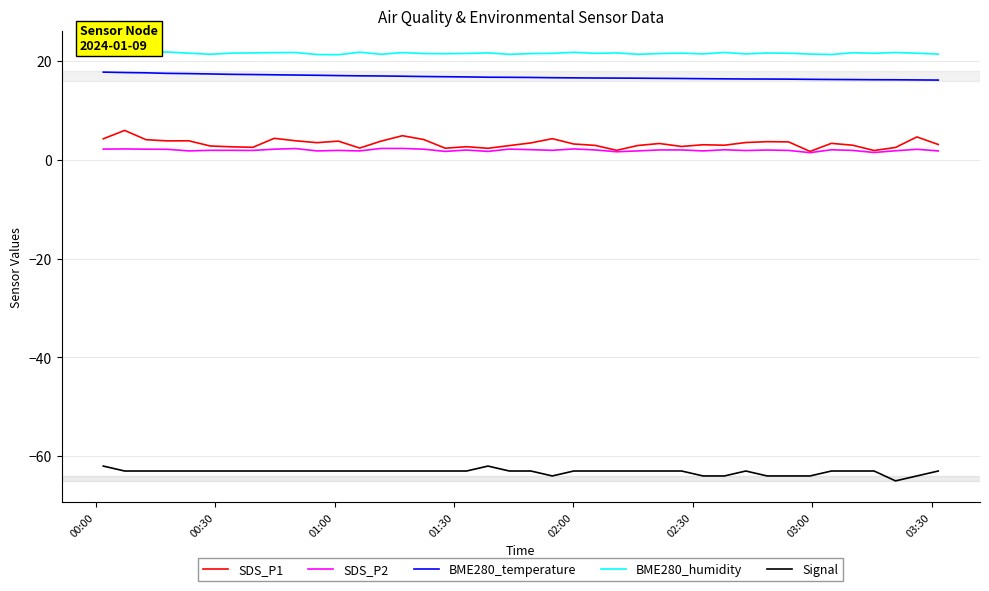

True or false: SDS_P1 and BME280_humidity cross at least once.

False